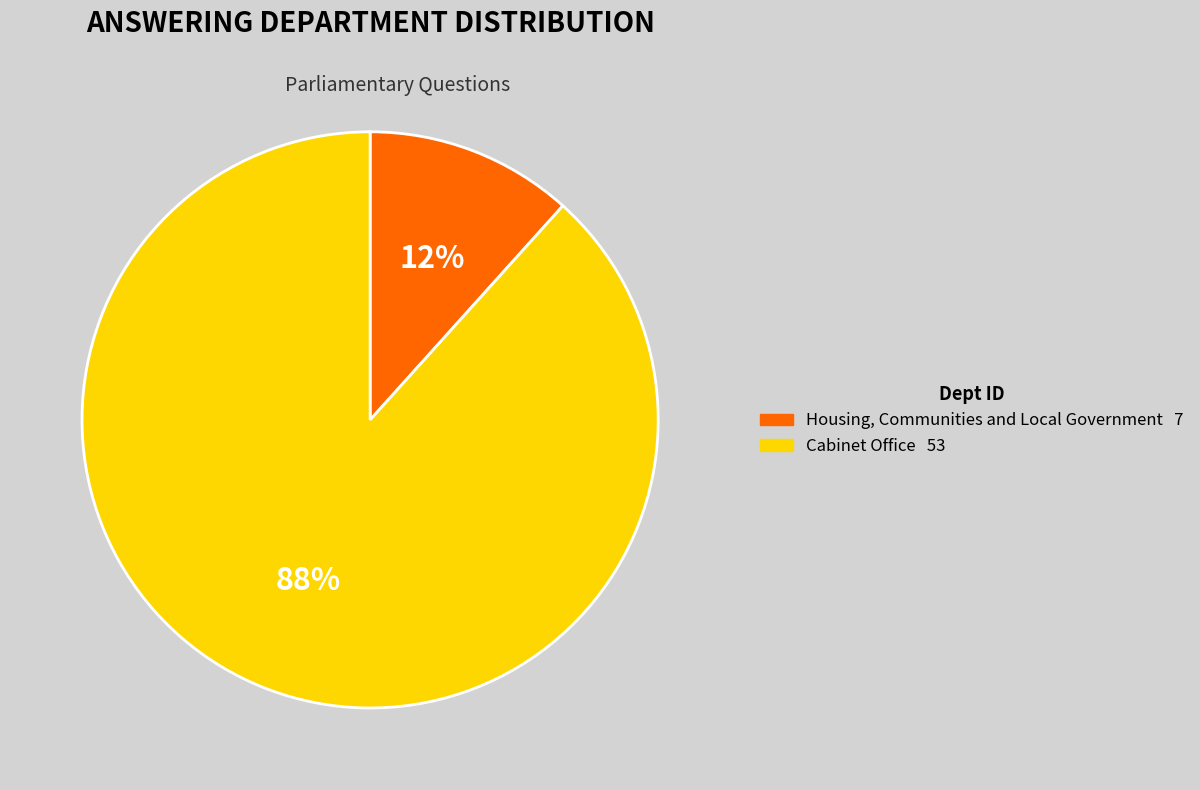

How many segments does this pie chart have?

2